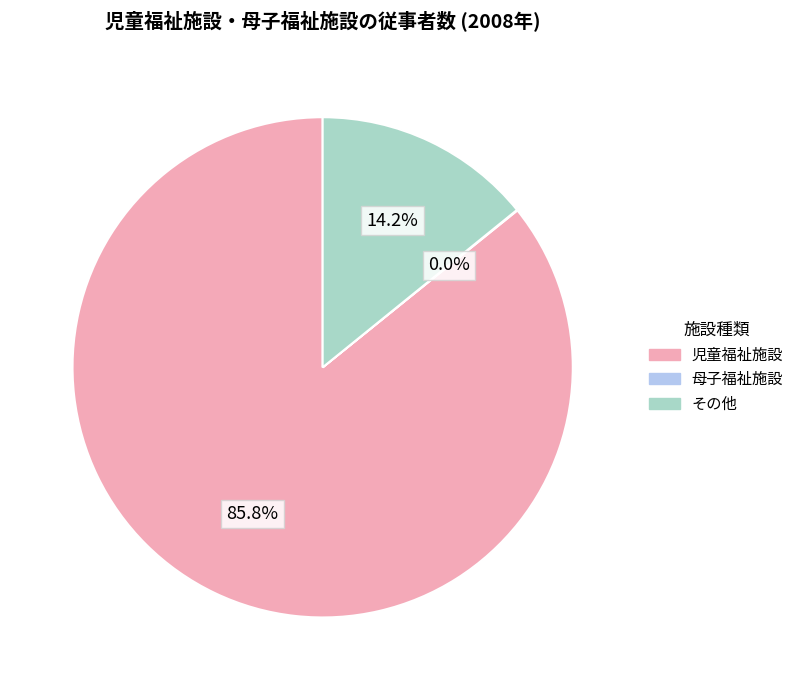

What is the largest slice in the pie chart?

児童福祉施設